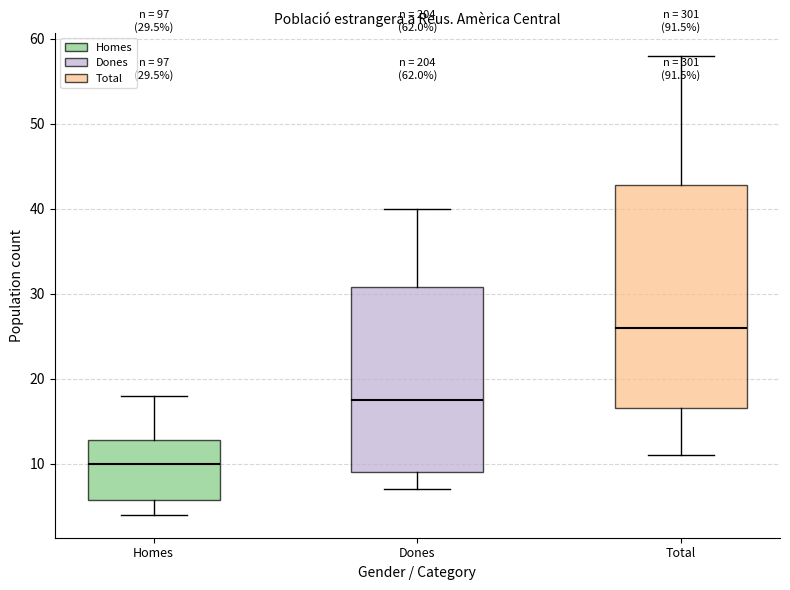

Which box has the highest median line?

Total